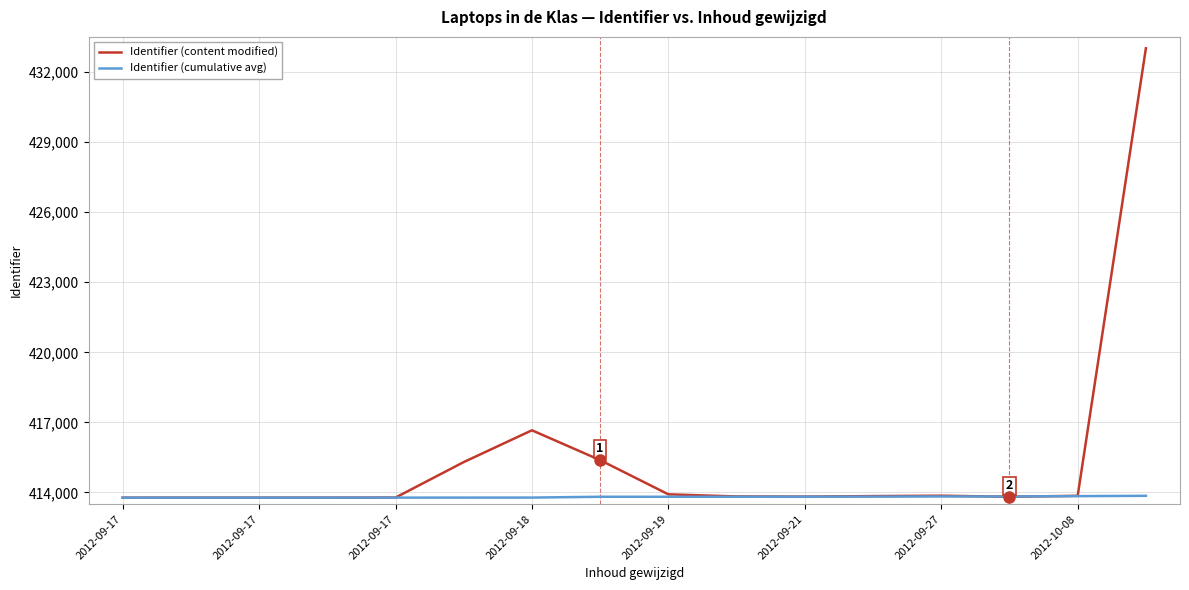

Which series has the largest total across all categories?

Identifier (content modified)